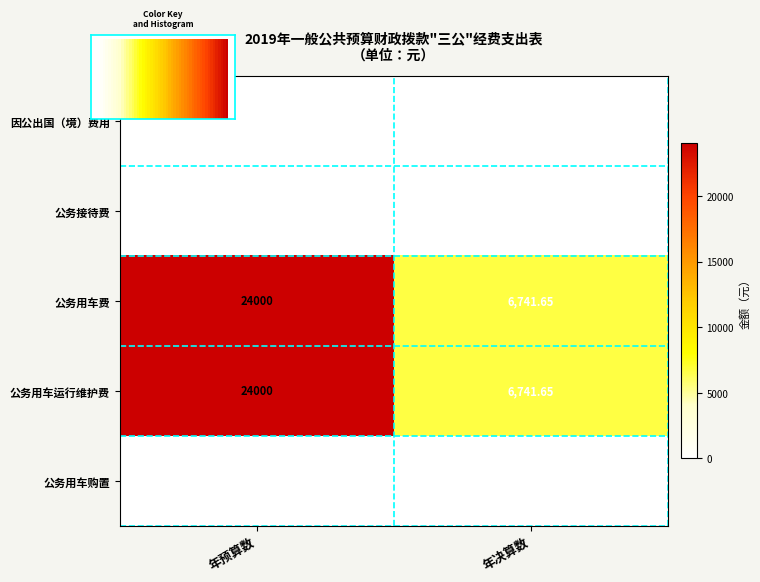

How many data points in 公务用车运行维护费 are less than 24000?

1